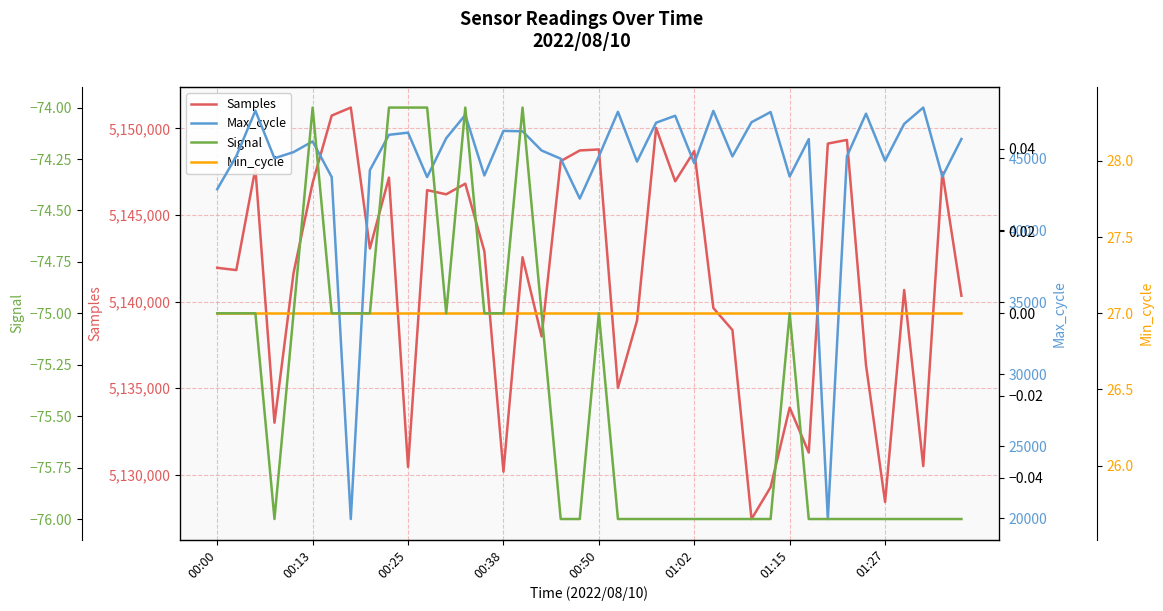

At which category is the sum across all series the highest?

23